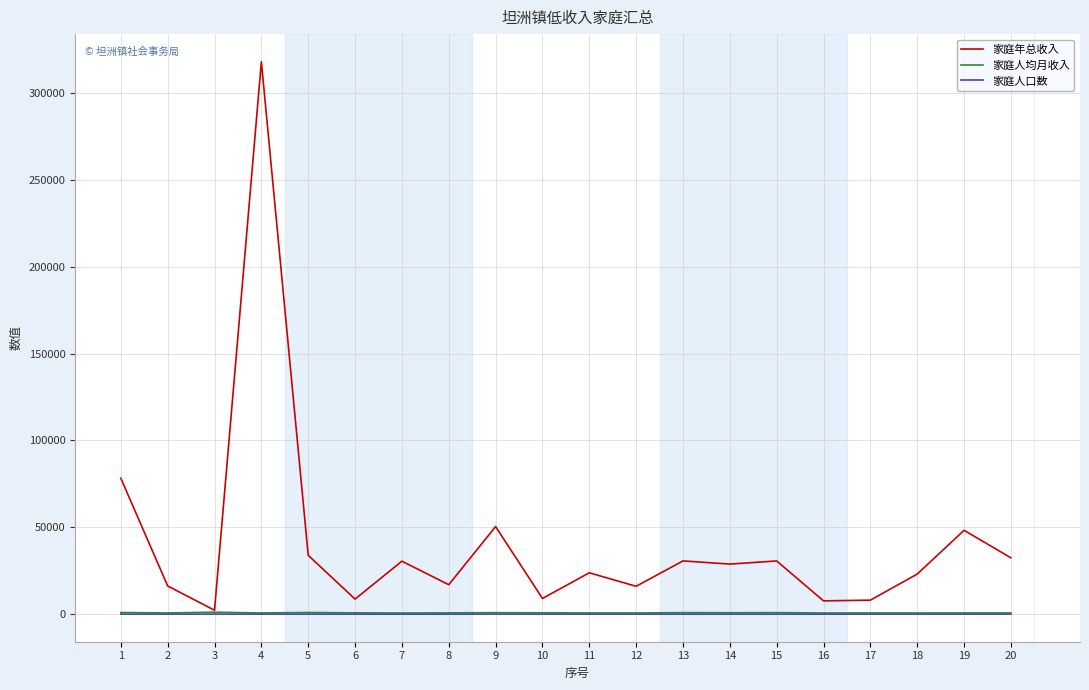

True or false: 家庭人均月收入 has more than 0 interior local peaks.

True